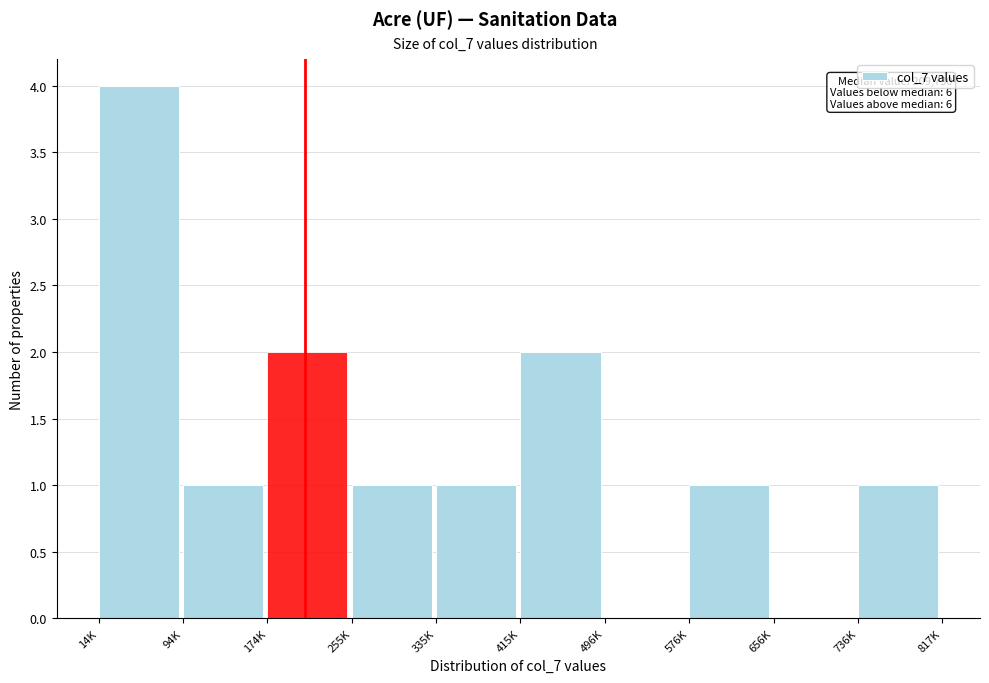

Reading left to right, transcribe all the data shown in this chart.

14K=4	94K=1	174K=2	255K=1	335K=1	415K=2	496K=0	576K=1	656K=0	736K=1